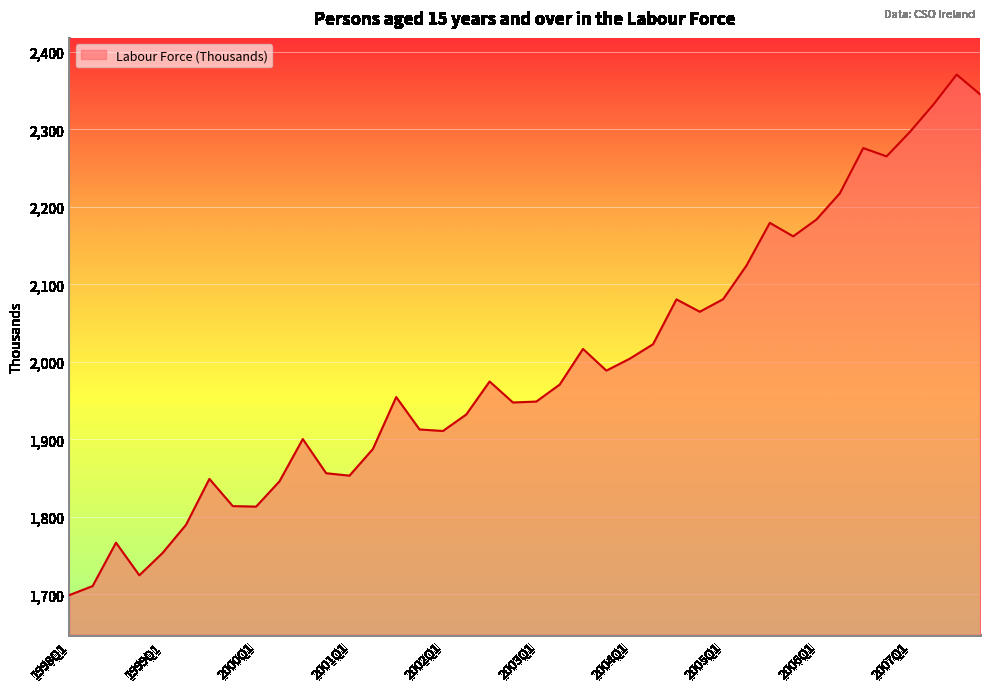

What is the difference between the maximum and minimum values?

671.7